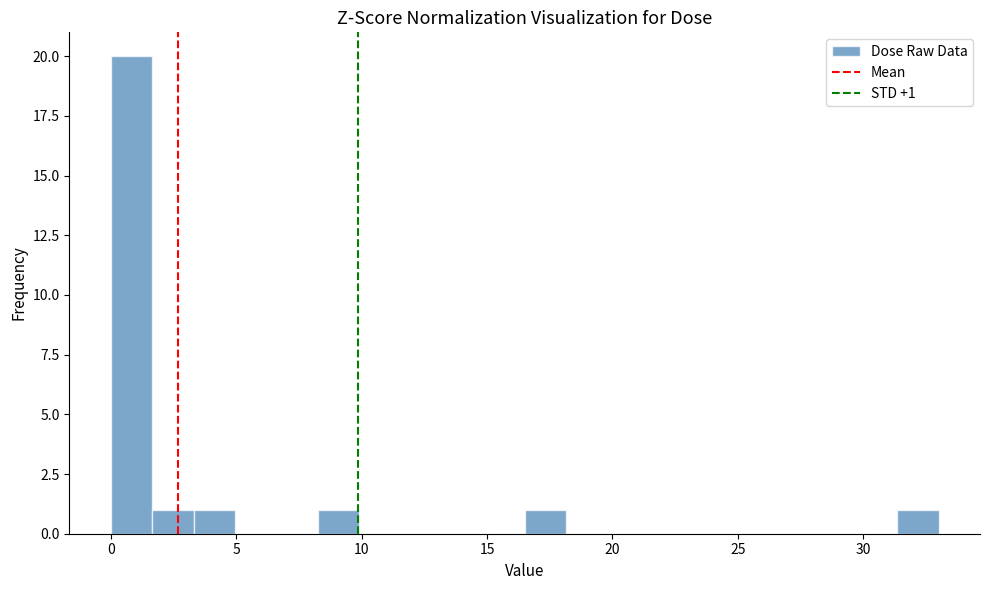

Around what value on the x-axis is the tallest bar? Give the approximate position of its centre, as read against the axis.

1.0